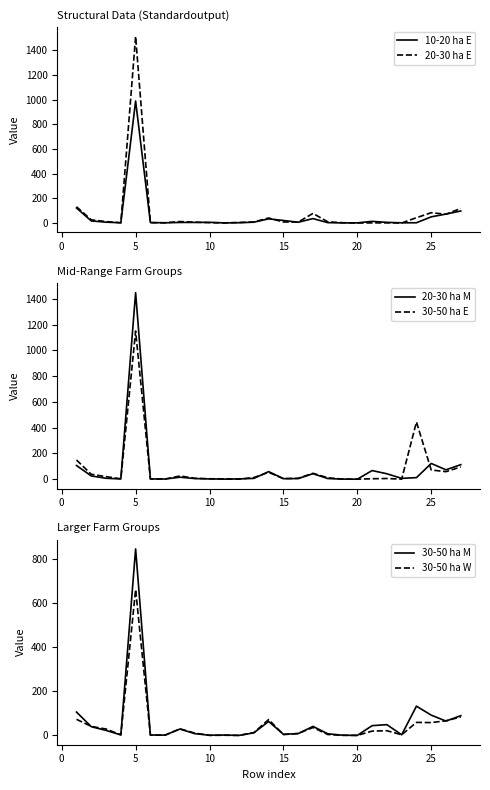

The 30-50 ha W series shows 98.8 at 25. True or false?

False